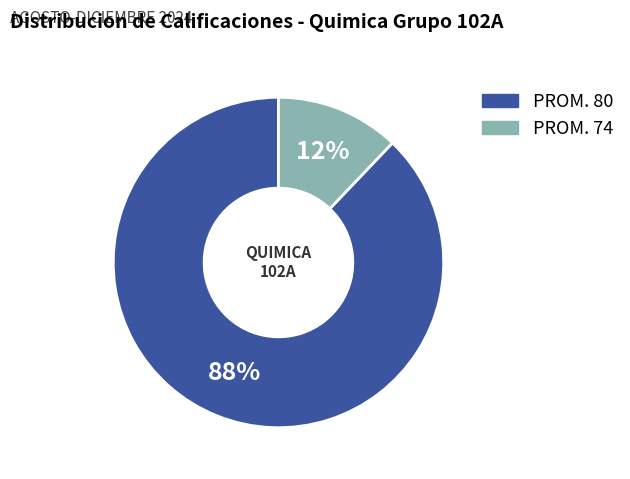

Which slice represents more than half of the pie?

PROM. 80